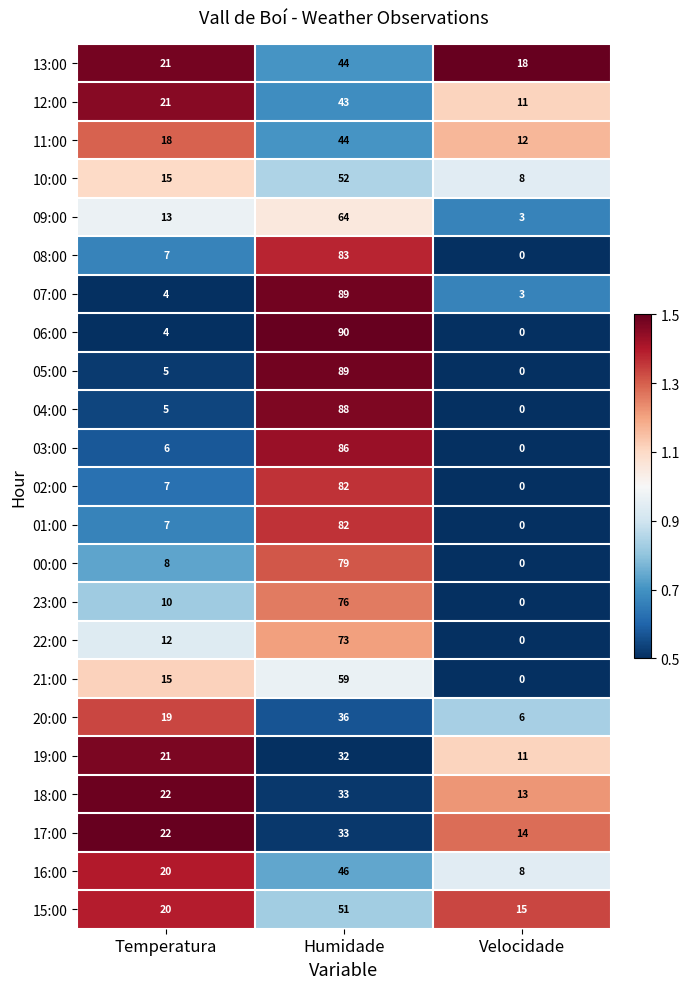

List the labels in order of 19:00 value, smallest first.

Velocidade, Temperatura, Humidade